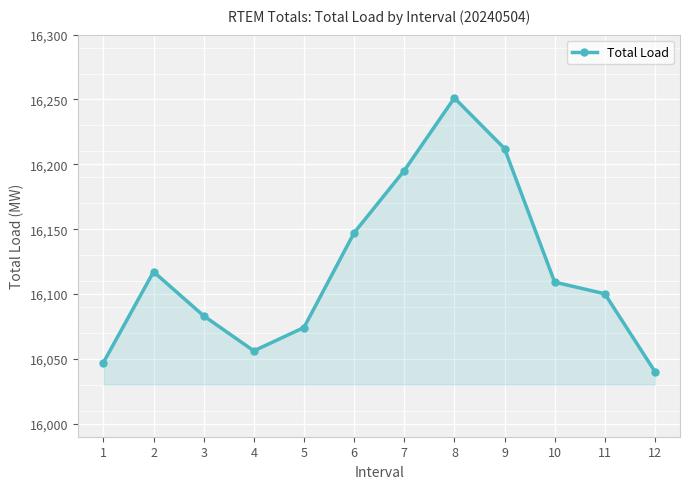

The chart shows a value of 22474.7 at 8. True or false?

False